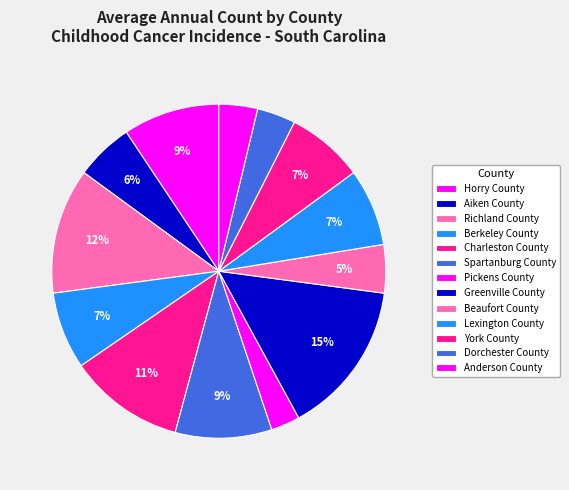

How many segments does this pie chart have?

13